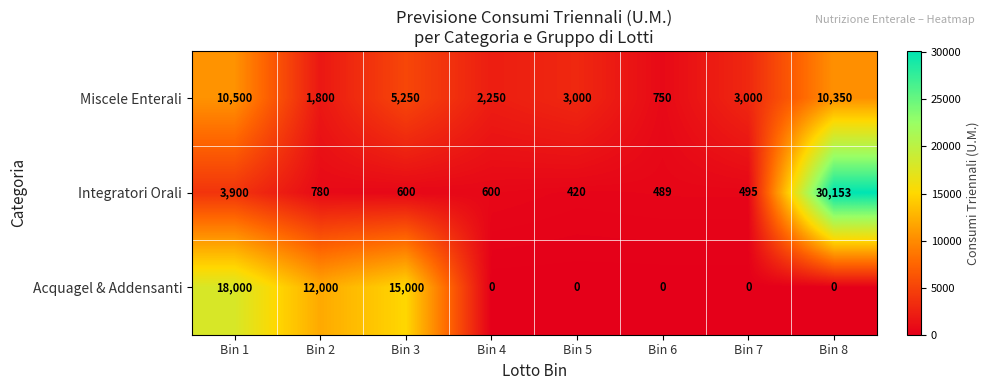

Reading right to left, transcribe all the data shown in this chart.

Miscele Enterali: Bin 8=10350	Bin 7=3000	Bin 6=750	Bin 5=3000	Bin 4=2250	Bin 3=5250	Bin 2=1800	Bin 1=10500
Integratori Orali: Bin 8=30153	Bin 7=495	Bin 6=489	Bin 5=420	Bin 4=600	Bin 3=600	Bin 2=780	Bin 1=3900
Acquagel & Addensanti: Bin 8=0	Bin 7=0	Bin 6=0	Bin 5=0	Bin 4=0	Bin 3=15000	Bin 2=12000	Bin 1=18000